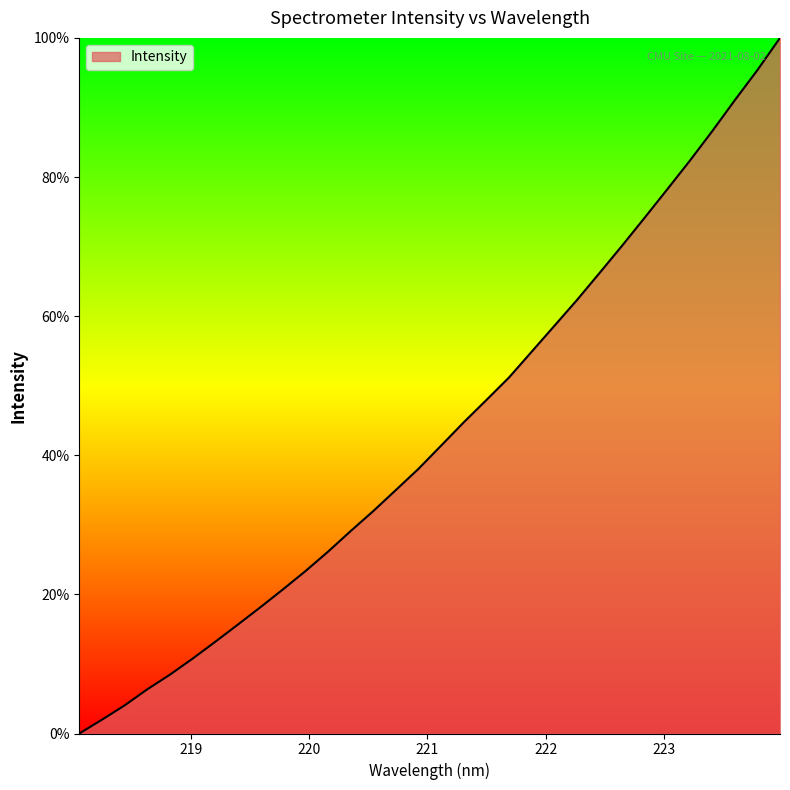

Reading right to left, list all the values displayed in this chart.

100.0	95.4	91.0	86.6	82.3	78.2	74.1	70.1	66.2	62.3	58.6	54.9	51.2	47.9	44.7	41.4	38.1	35.0	32.0	29.1	26.2	23.4	20.7	18.1	15.6	13.2	10.7	8.4	6.3	4.0	2.0	0.0